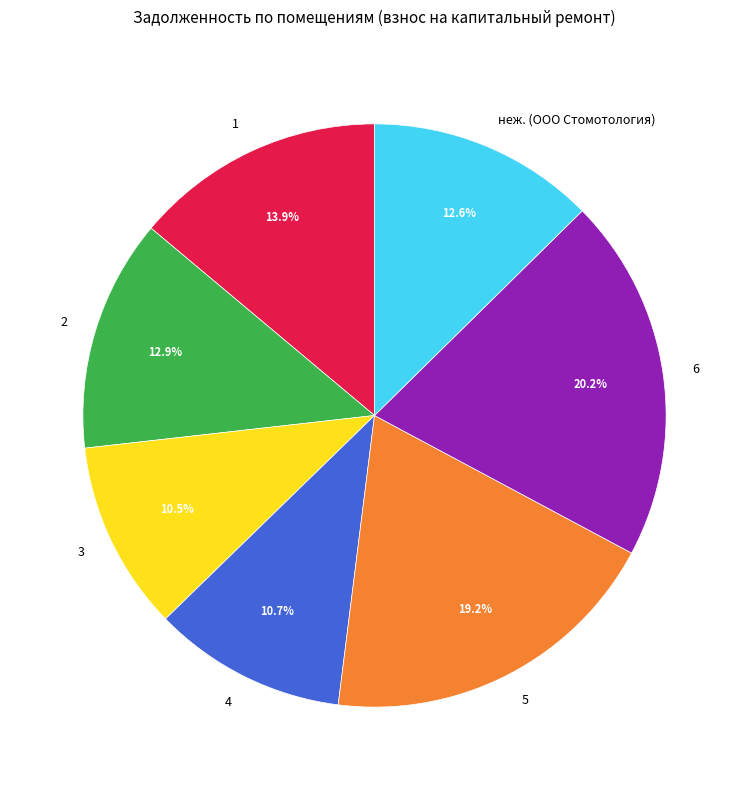

Is there a majority slice in this chart?

No